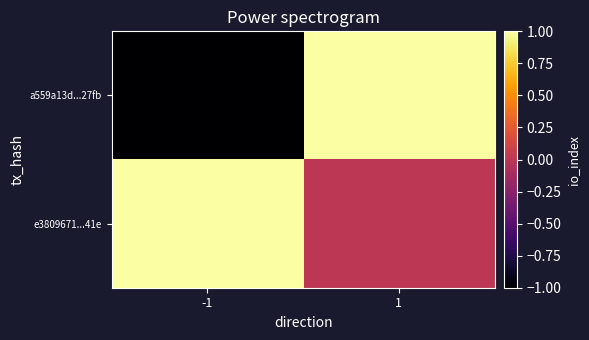

What is the total value across all series at 1?

1